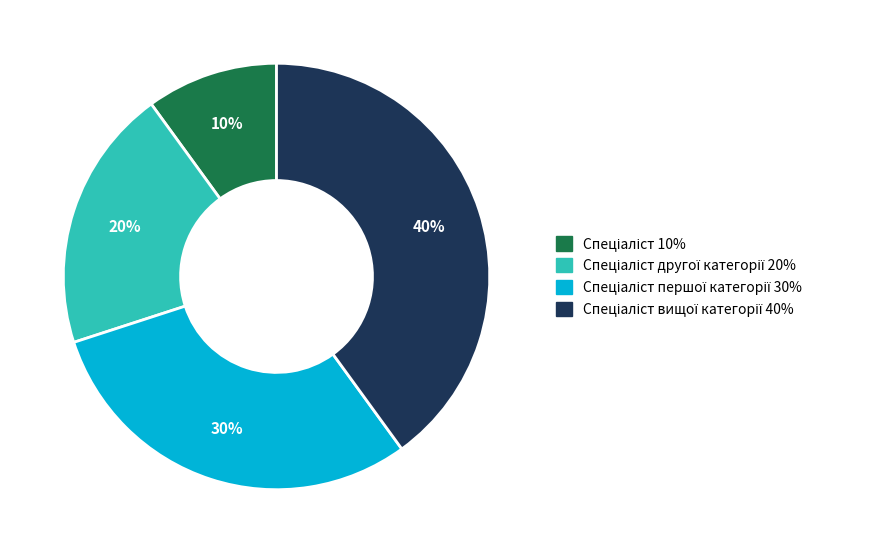

To the nearest percent, what is the difference between the largest and smallest slice percentages?

30%